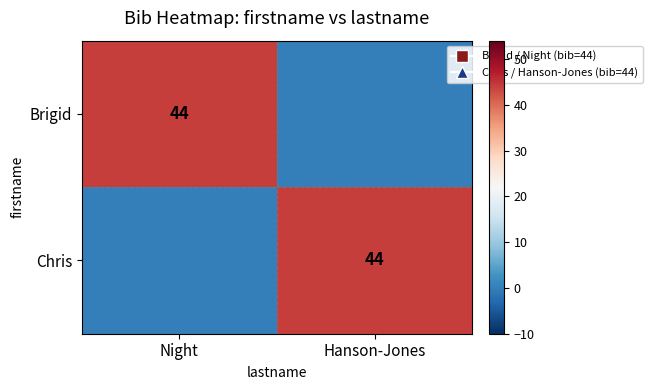

The value of Brigid at Night is 58. True or false?

False